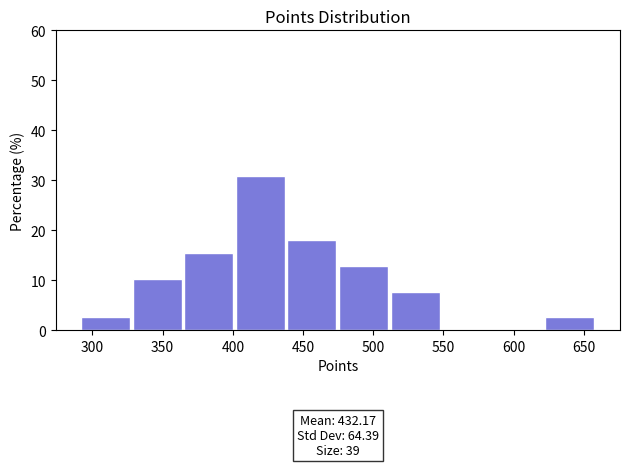

Over which range of the x-axis is the bar tallest?

400 to 440